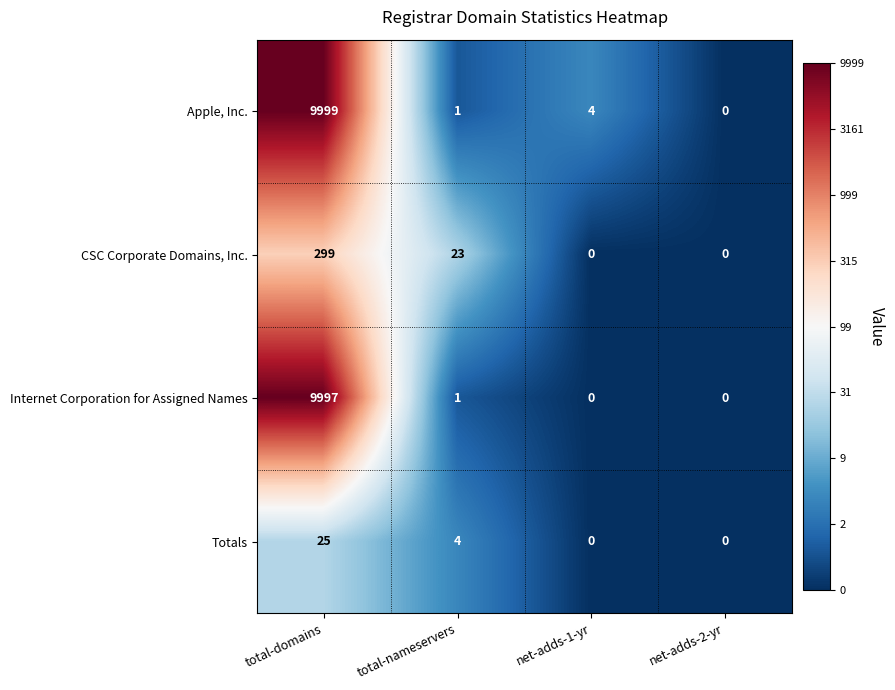

Reading left to right, list all the values displayed in this chart.

Apple, Inc.: 9999	1	4	0
CSC Corporate Domains, Inc.: 299	23	0	0
Internet Corporation for Assigned Names: 9997	1	0	0
Totals: 25	4	0	0